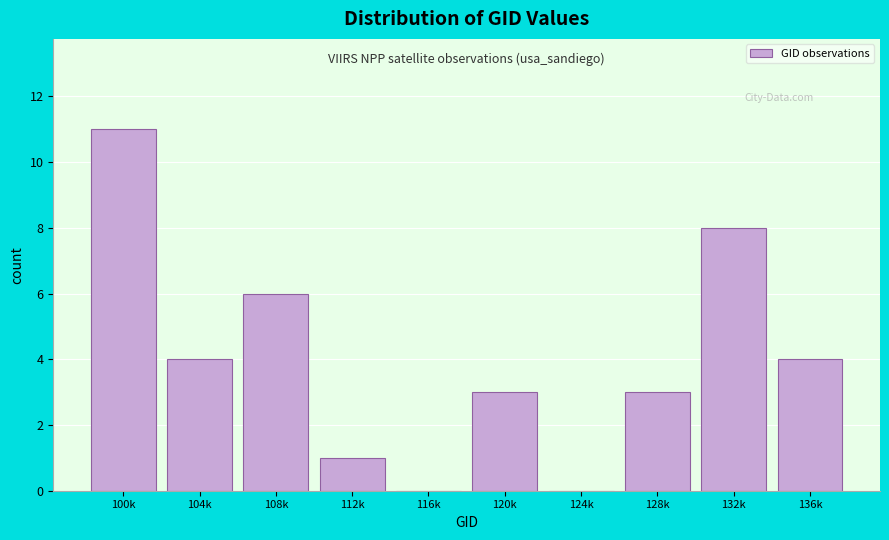

Reading right to left, what are all the values shown in this chart?

136k=4	132k=8	128k=3	124k=0	120k=3	116k=0	112k=1	108k=6	104k=4	100k=11